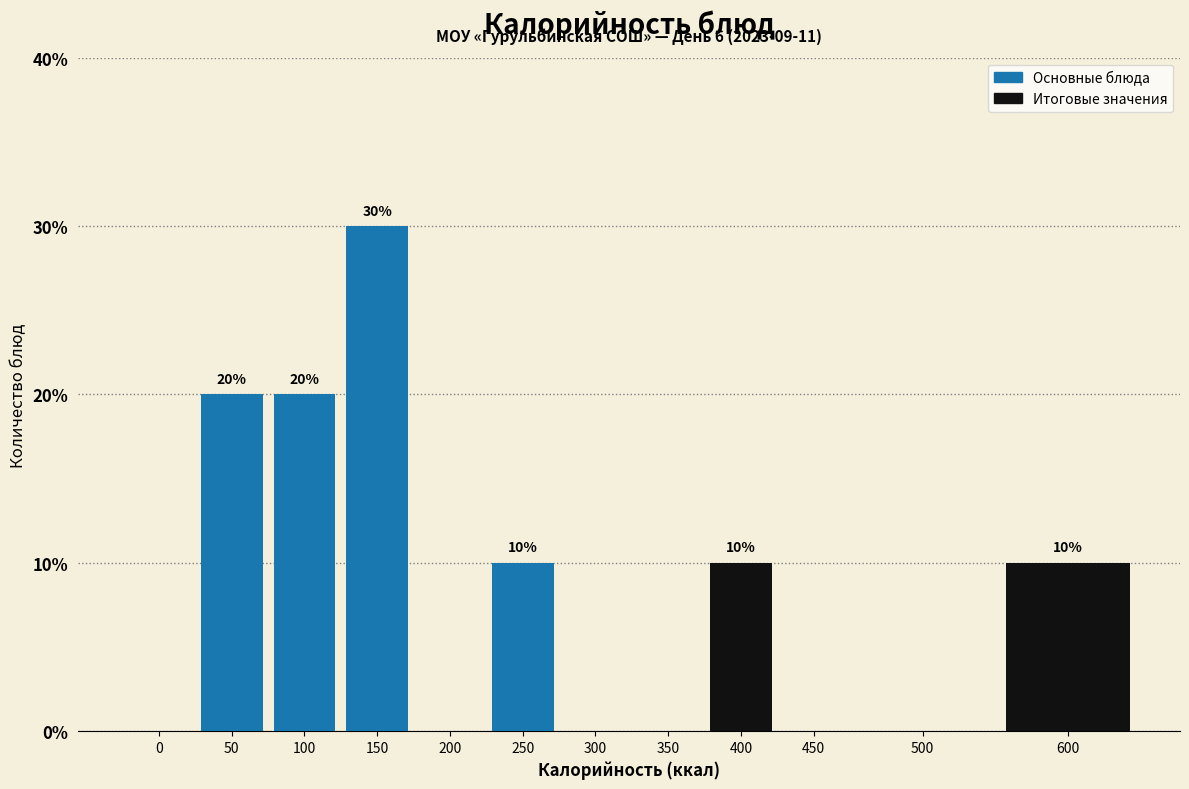

Reading right to left, transcribe all the data shown in this chart.

600=10	500=0	450=0	400=10	350=0	300=0	250=10	200=0	150=30	100=20	50=20	0=0